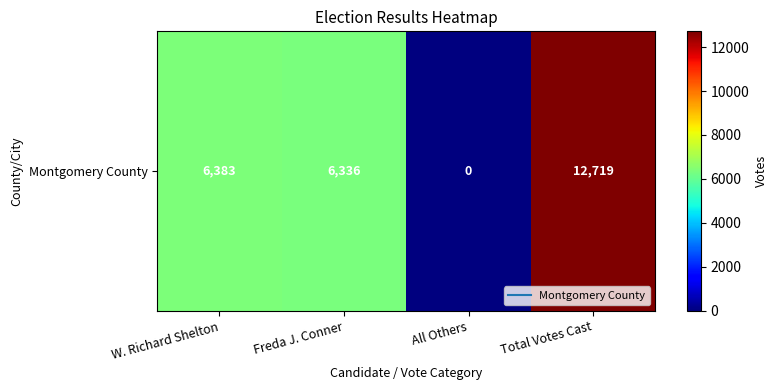

List the labels in order of value, smallest first.

All Others, Freda J. Conner, W. Richard Shelton, Total Votes Cast